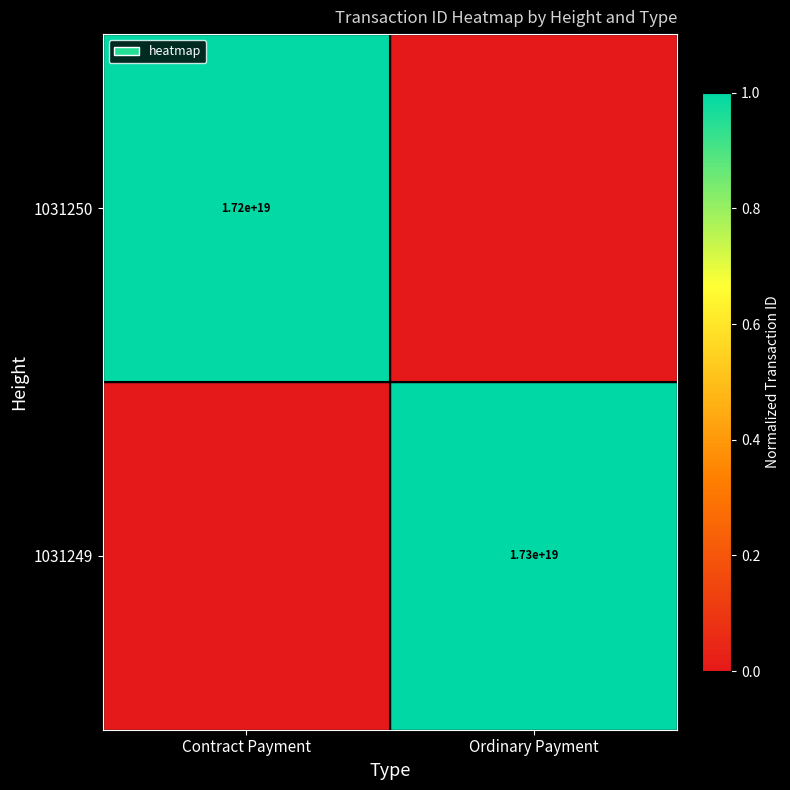

The value of 1031249 at Ordinary Payment is 0.5. True or false?

False